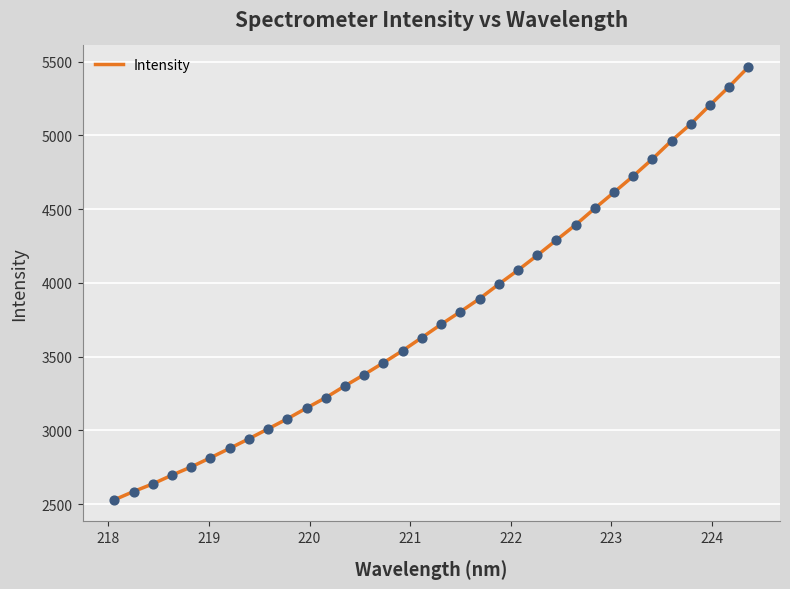

What is the greatest value displayed?

5463.3